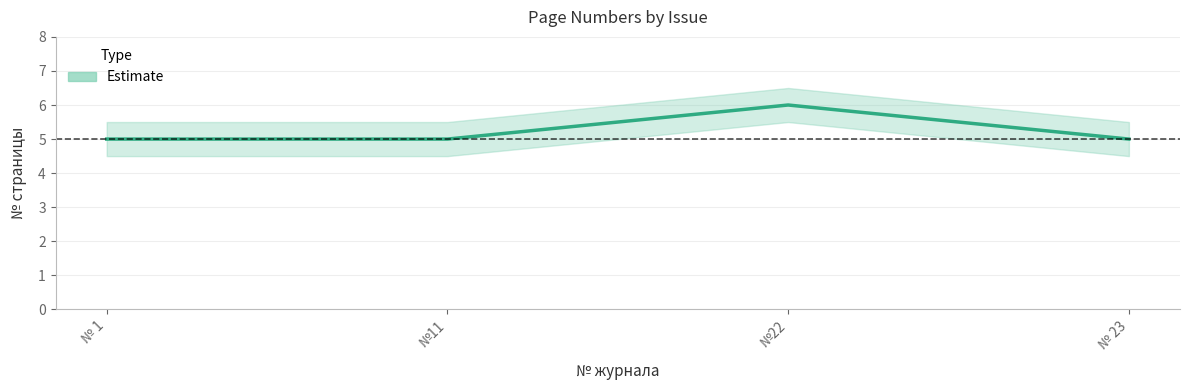

How many Estimate values are between 5 and 6?

4